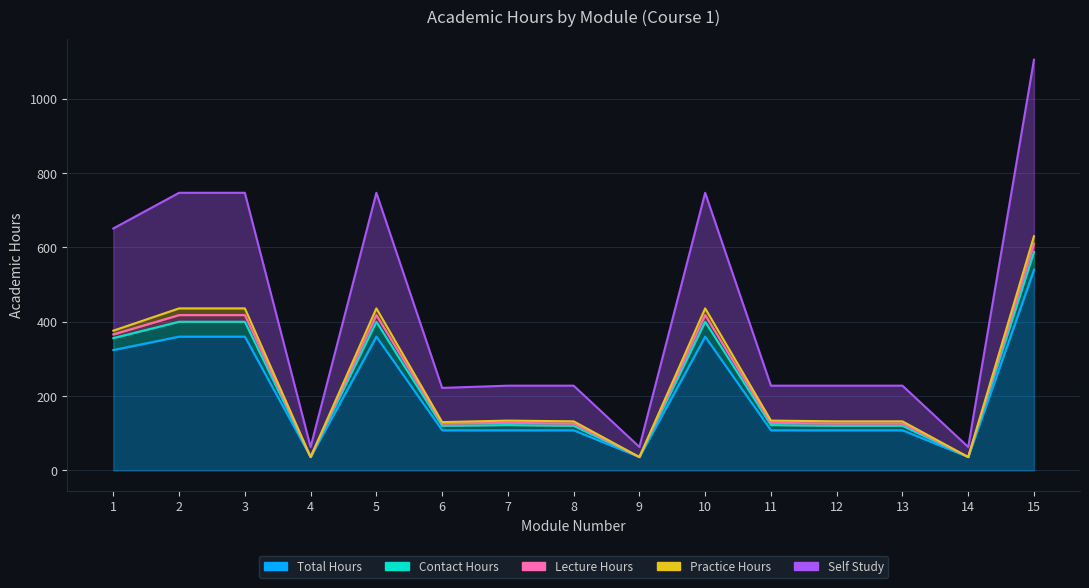

How many values in the Self Study series exceed 228?

6